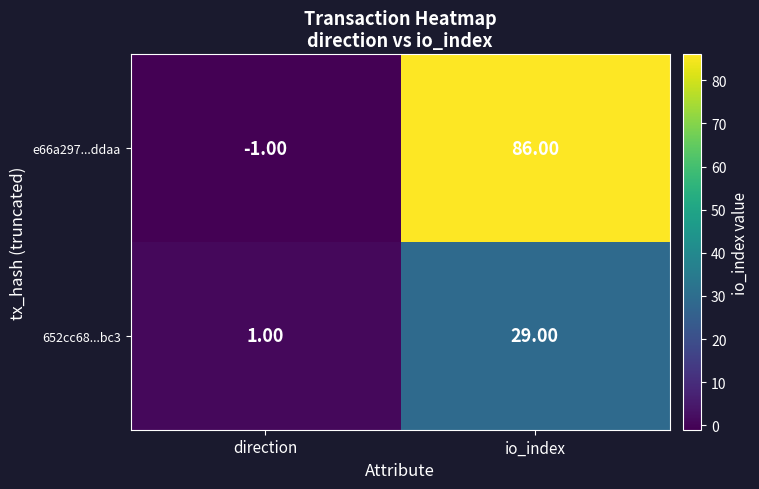

What is the sum of the e66a297...ddaa values at io_index and direction?

85